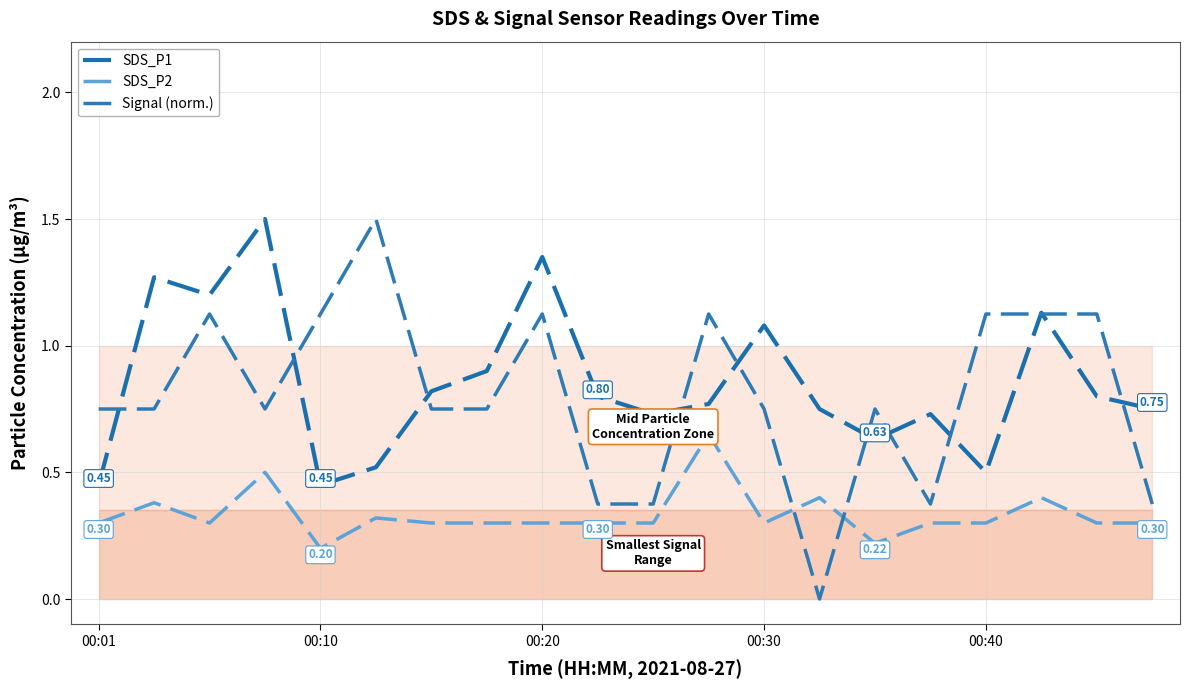

What is the maximum value shown in the chart?

1.5